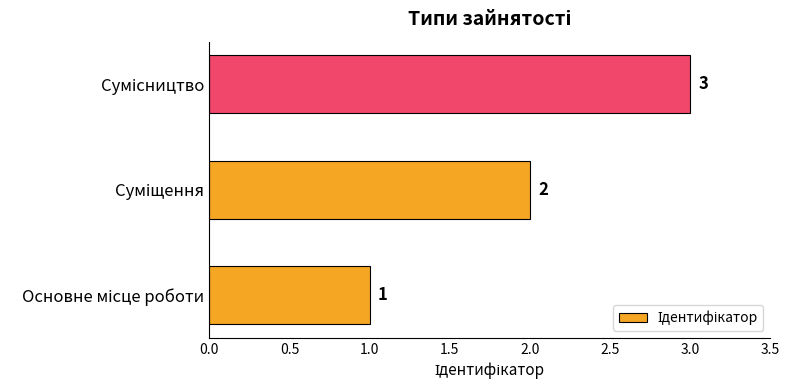

How many distinct data groups are displayed?

1